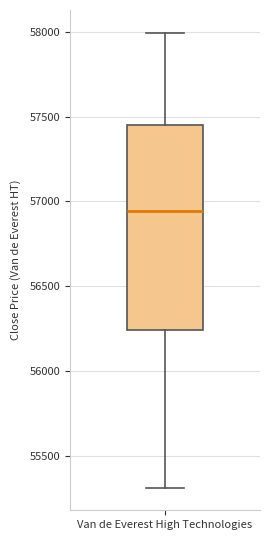

Transcribe this box plot: give where the median line is, the range the box spans, and where the two whiskers end, as read against the y-axis. The values are not printed on the chart, so give them approximately, as read against the axis.

median 56950, box 56250 to 57450, whiskers 55300 to 58000